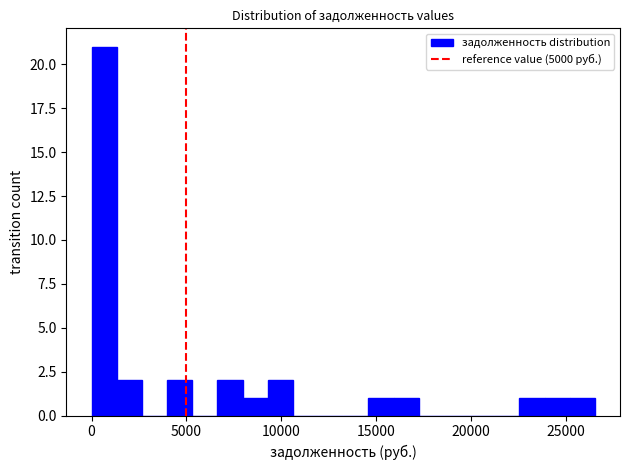

Around what value on the x-axis is the tallest bar? Give the approximate position of its centre, as read against the axis.

500